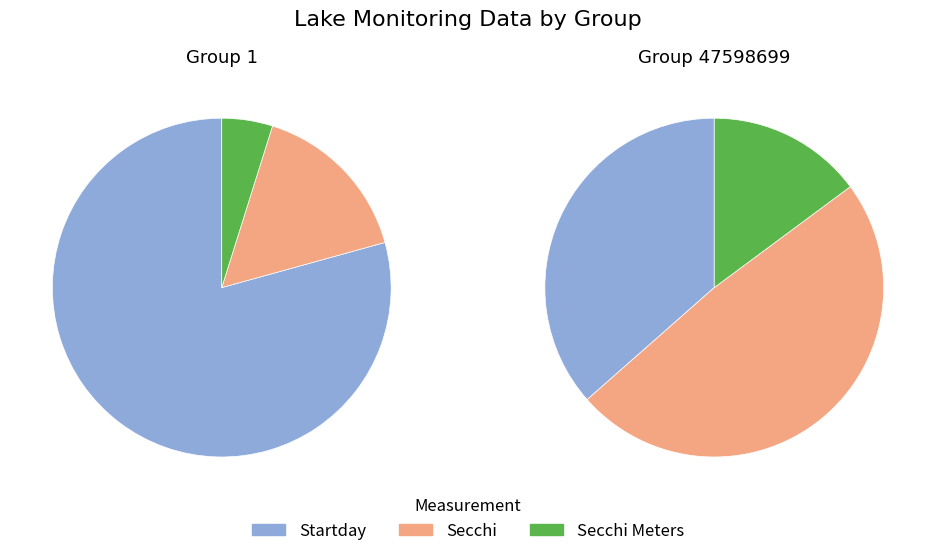

To the nearest percent, what is the difference between the largest and smallest slice percentages?

74%